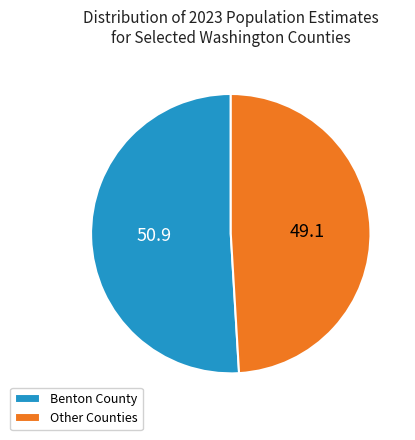

Does Benton County account for over 50% of the chart?

Yes